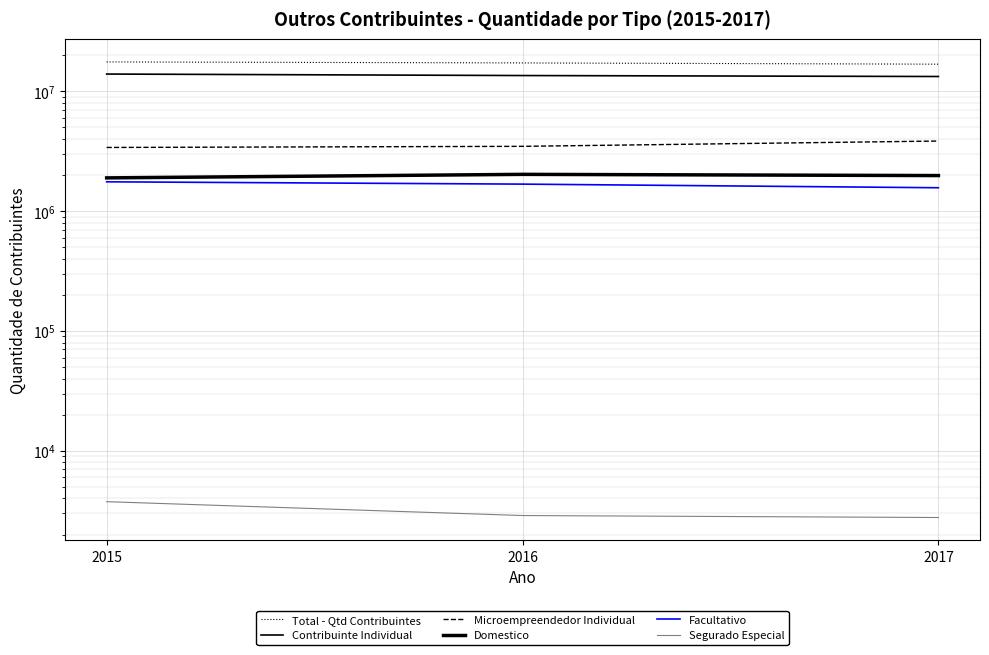

Reading left to right, what are all the values shown in this chart?

Total - Qtd Contribuintes: 2015=17564148	2016=17227826	2017=16819949
Contribuinte Individual: 2015=13913197	2016=13520882	2017=13272635
Microempreendedor Individual: 2015=3395337	2016=3469590	2017=3841257
Domestico: 2015=1892371	2016=2025246	2017=1978686
Facultativo: 2015=1754819	2016=1678816	2017=1565854
Segurado Especial: 2015=3761	2016=2882	2017=2774